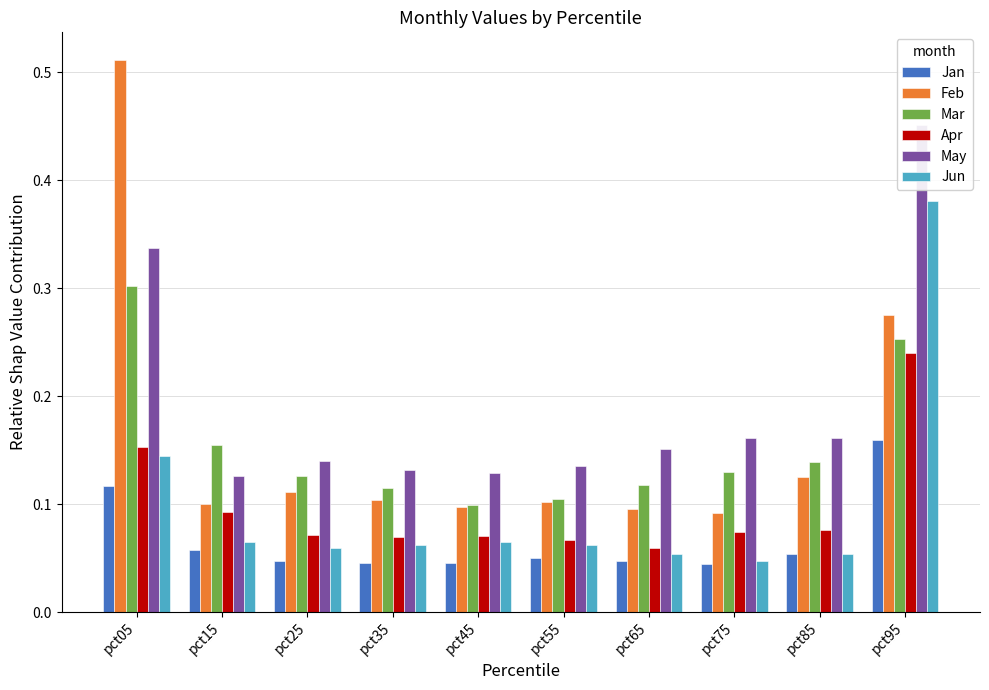

Are the bars grouped side by side (vs. stacked)?

Yes